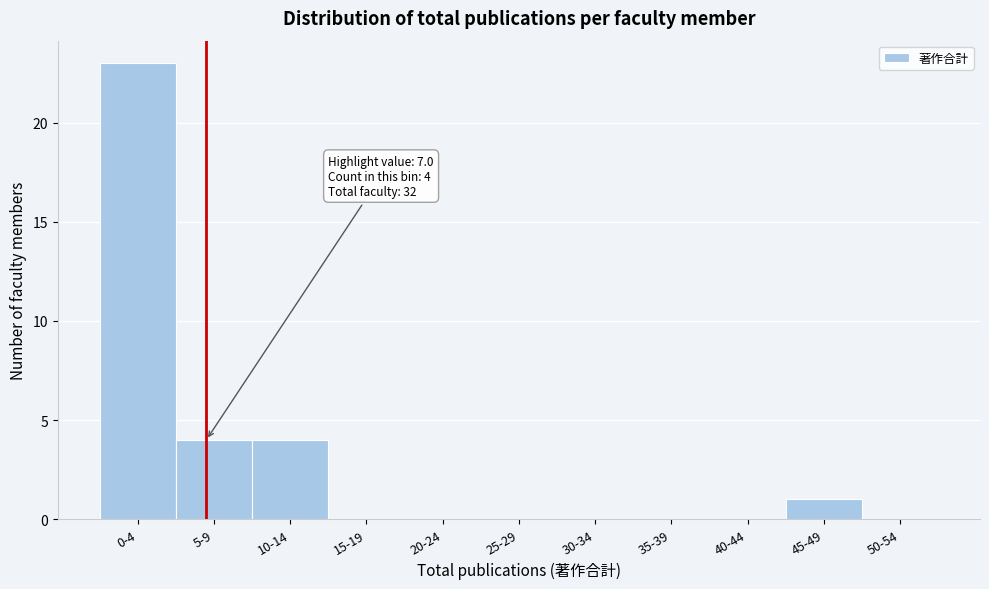

Reading right to left, transcribe all the data shown in this chart.

50-54=0	45-49=1	40-44=0	35-39=0	30-34=0	25-29=0	20-24=0	15-19=0	10-14=4	5-9=4	0-4=23